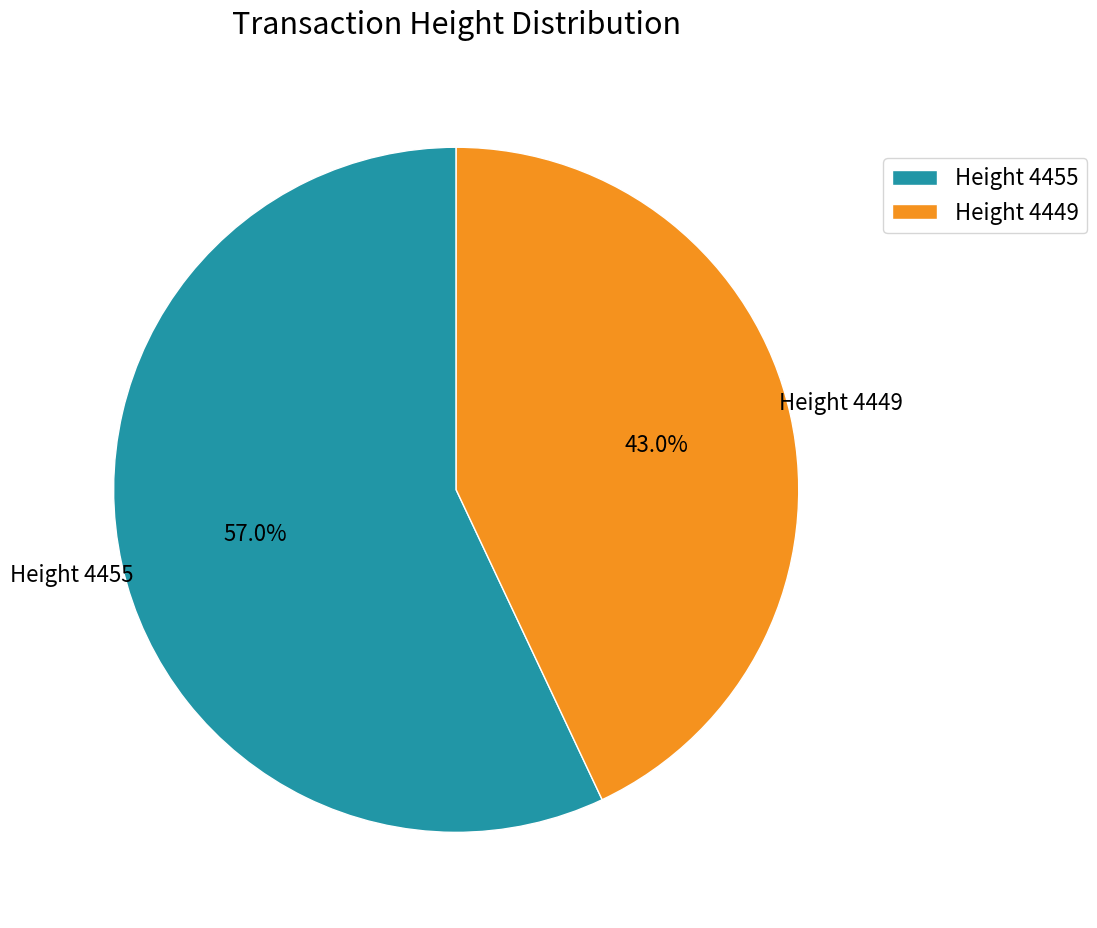

To the nearest percent, what is the difference between the largest and smallest slice percentages?

14%